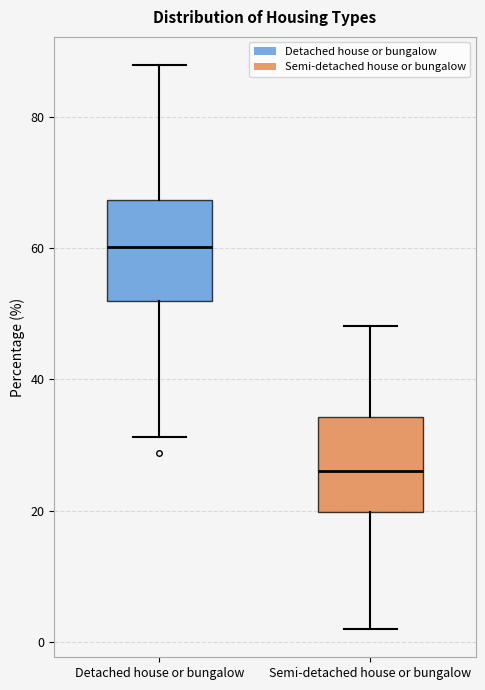

Reading left to right, transcribe this box plot: for each box, give where its median line is, the range the box spans, and where its two whiskers end, as read against the y-axis. The values are not printed on the chart, so give them approximately, as read against the axis.

Detached house or bungalow: median 60, box 52 to 68, whiskers 32 to 88
Semi-detached house or bungalow: median 26, box 20 to 34, whiskers 2 to 48